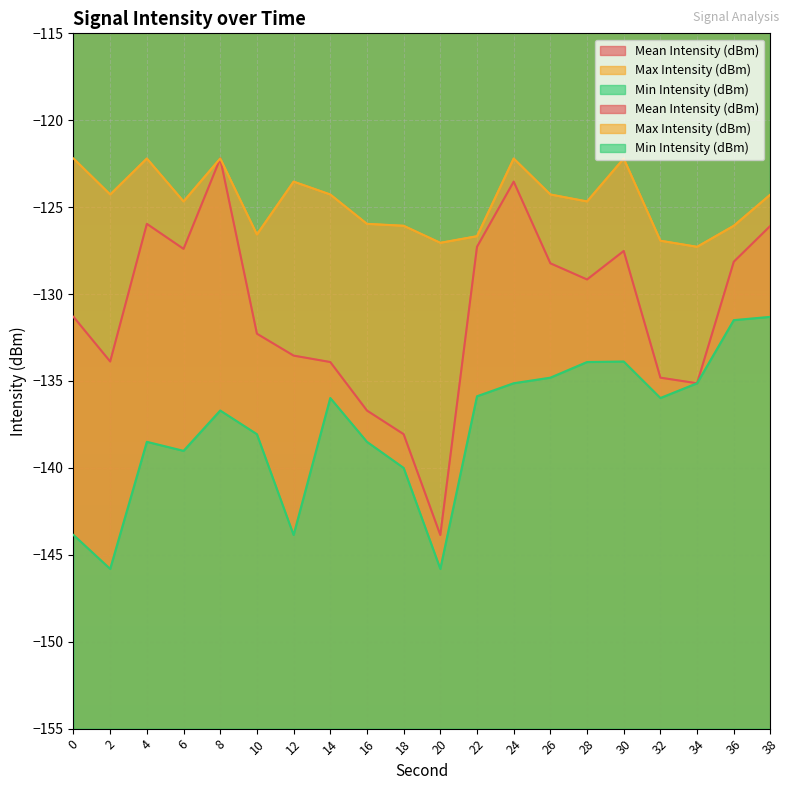

In Max Intensity (dBm), how many points are higher than both neighbors (excluding endpoints)?

5